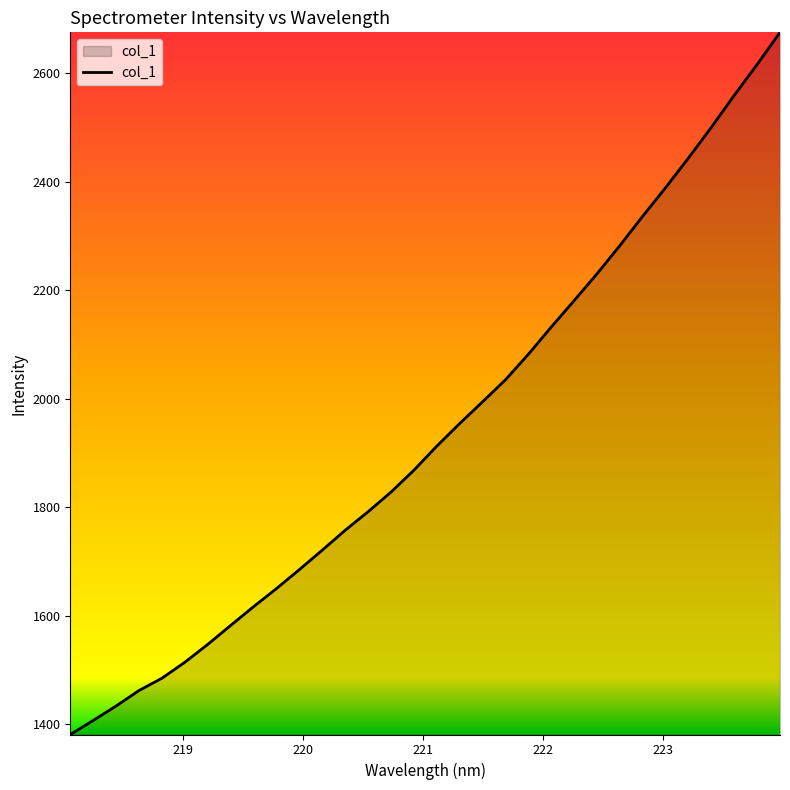

Reading left to right, list all the values displayed in this chart.

1381.1	1407.0	1433.6	1462.2	1484.9	1514.3	1547.3	1582.2	1616.8	1650.2	1685.1	1721.0	1757.6	1791.7	1827.9	1868.2	1912.6	1954.3	1994.3	2034.9	2081.9	2132.1	2180.8	2230.2	2282.3	2336.4	2389.0	2443.8	2500.3	2559.1	2616.0	2675.1